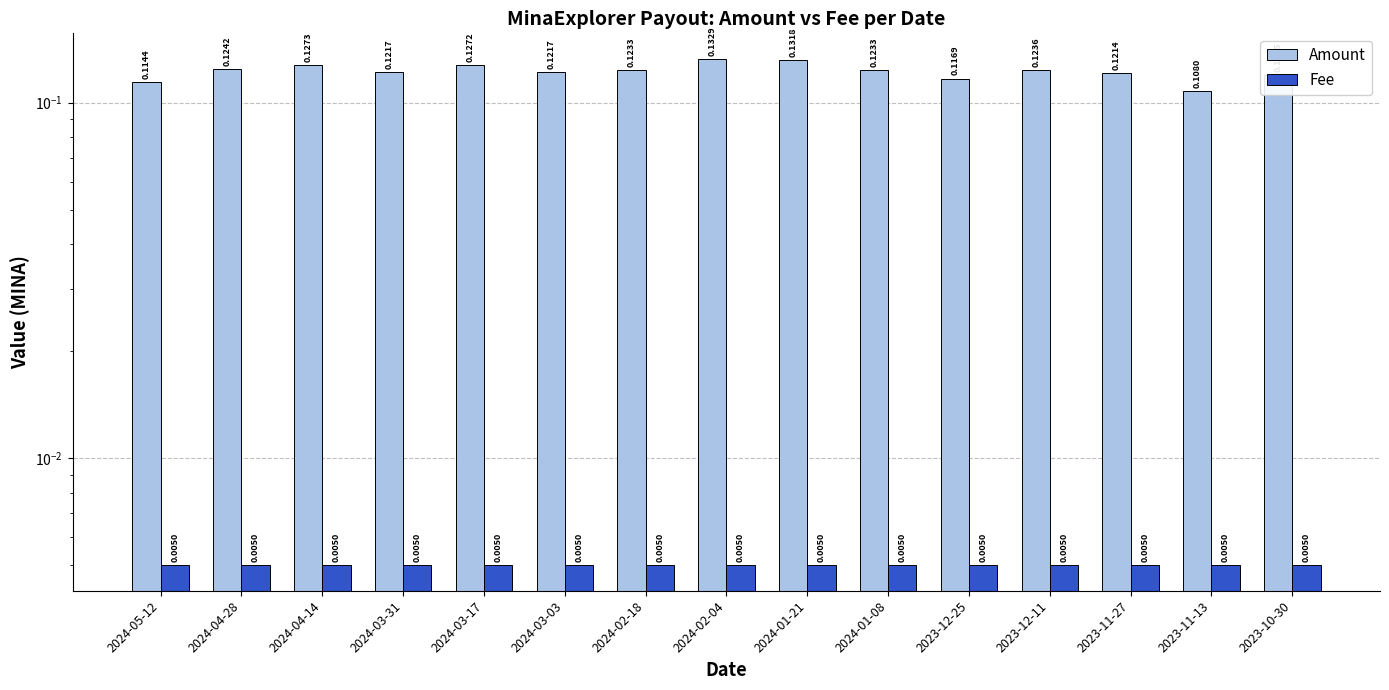

What is the label of the 15th bar from the right?

2024-05-12